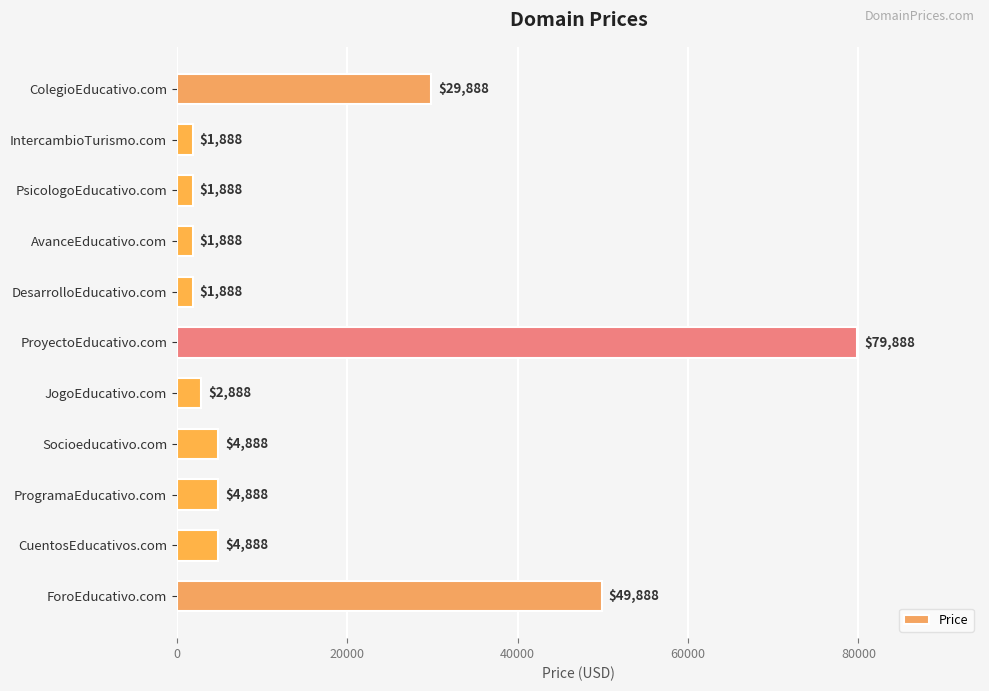

What is the change in value from ProgramaEducativo.com to ForoEducativo.com?

+45000